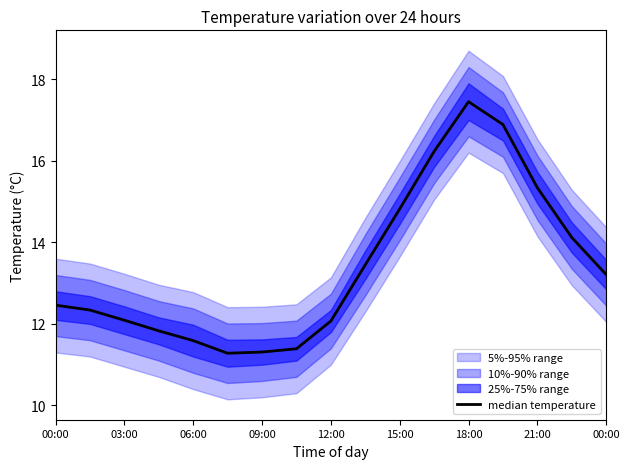

What is the difference between the maximum and minimum values?

6.2